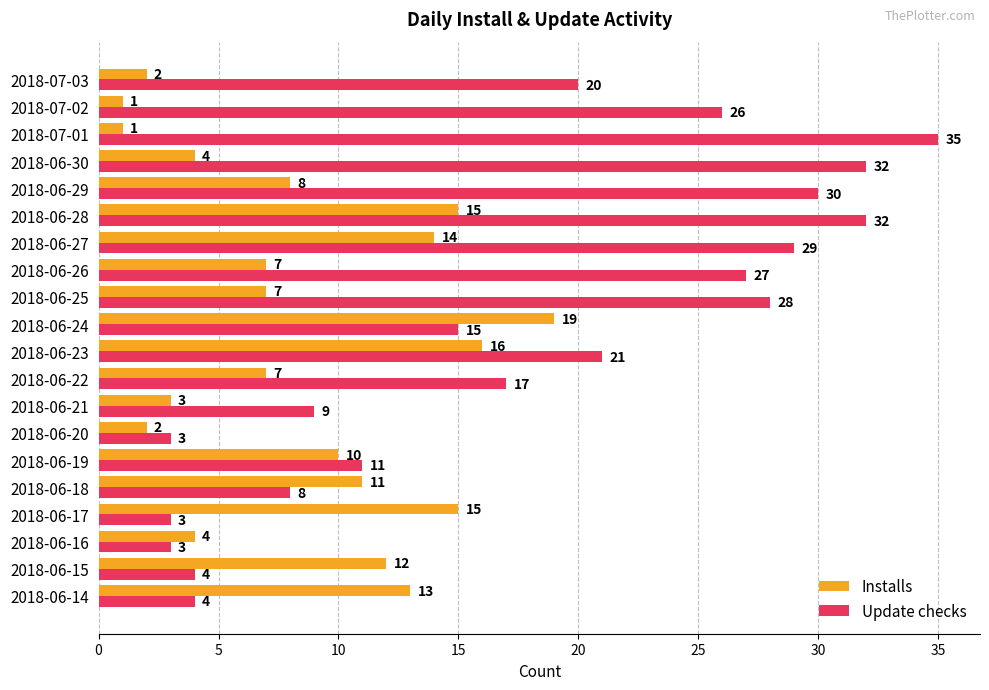

List the series in order of their peak value, lowest first.

Installs, Update checks